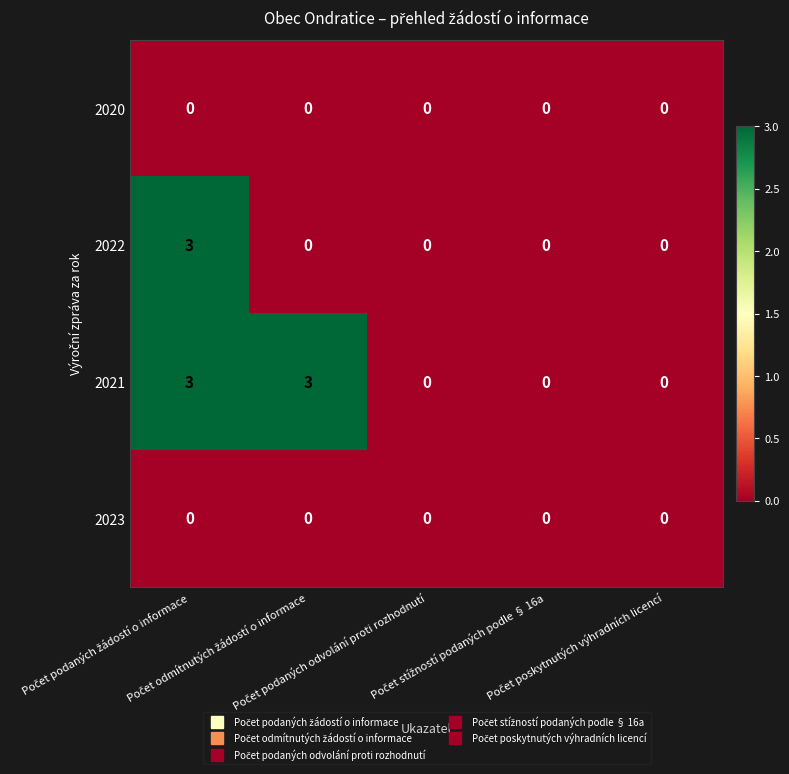

Which series has the largest total across all categories?

2021